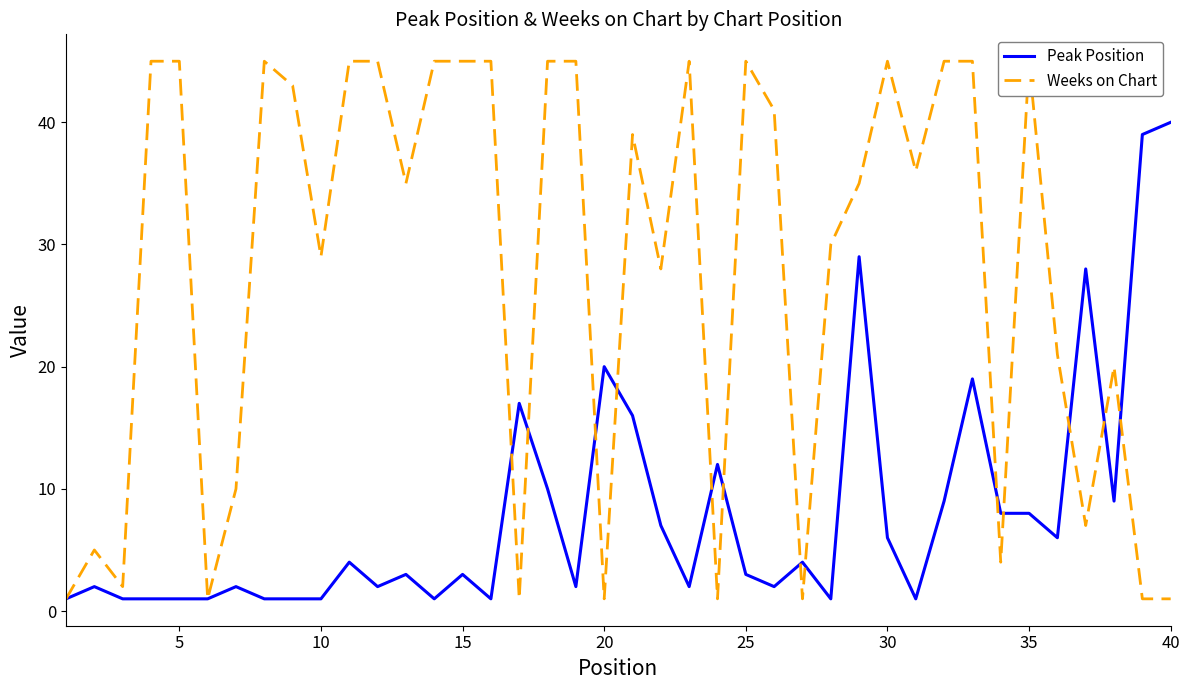

Is this an area chart (filled region under the line)?

No